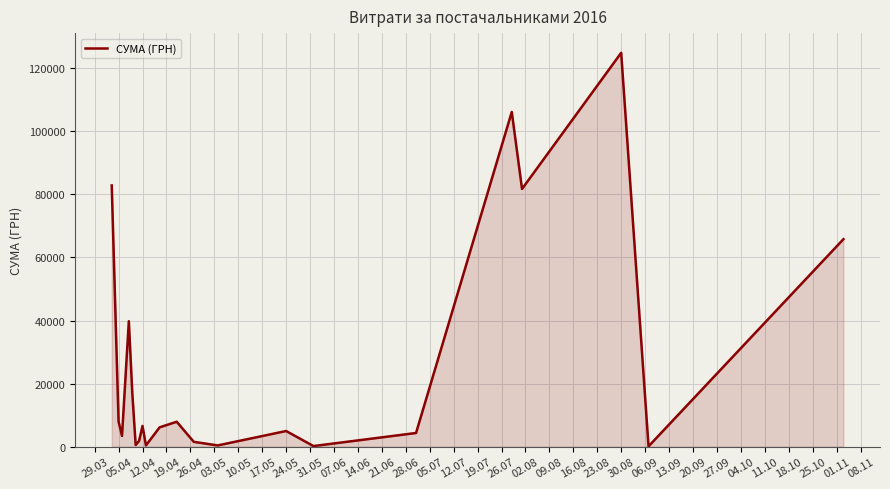

What is the greatest value displayed?

124904.8